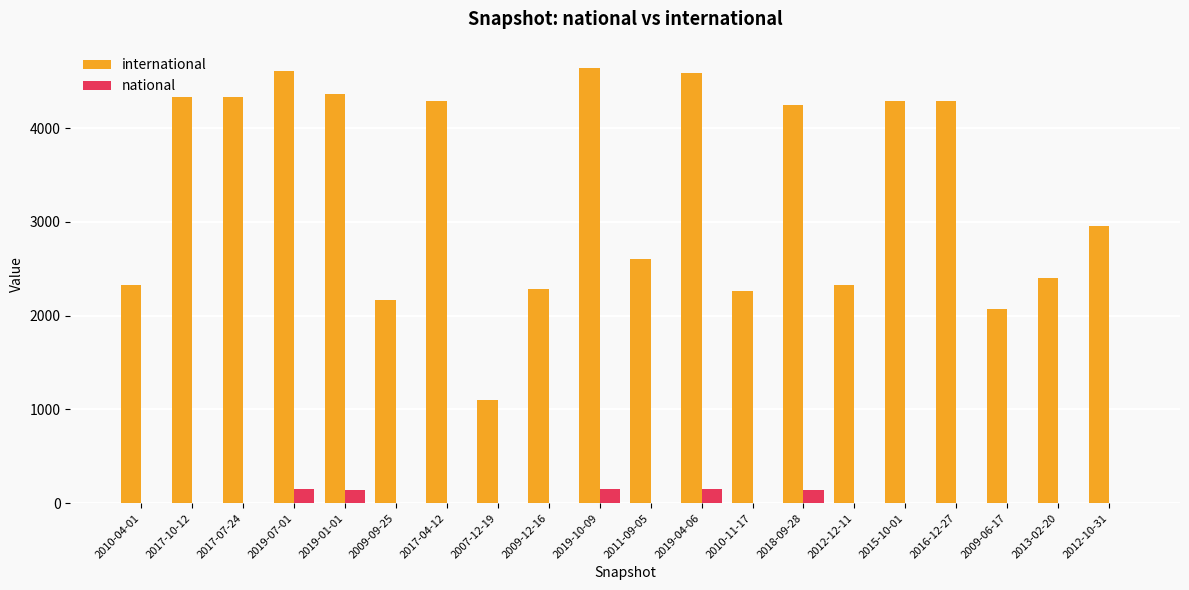

What is the approximate value of international at 2018-09-28?

4245